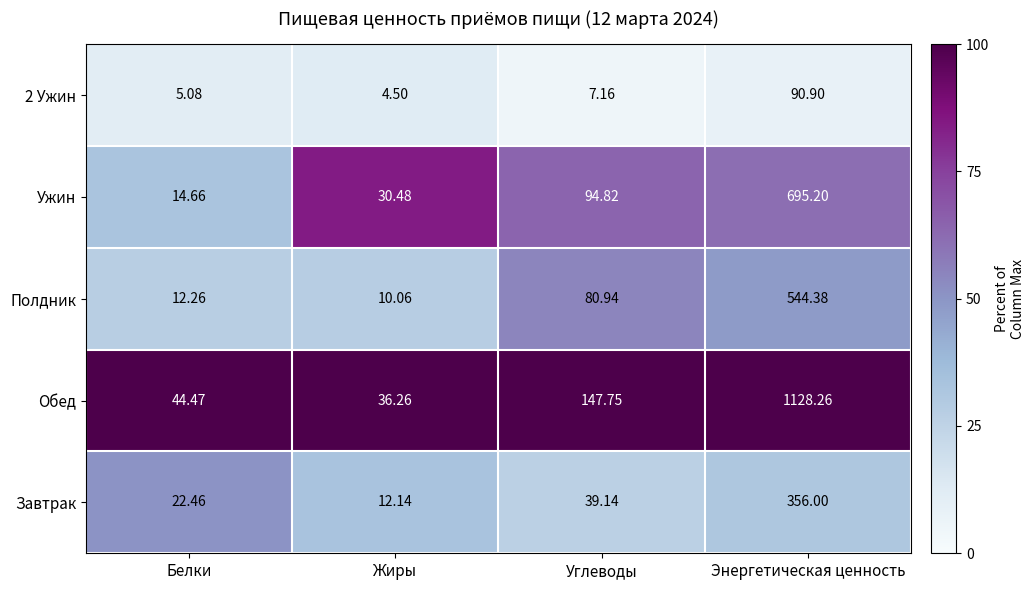

What is the total value across all series at Углеводы?

369.8